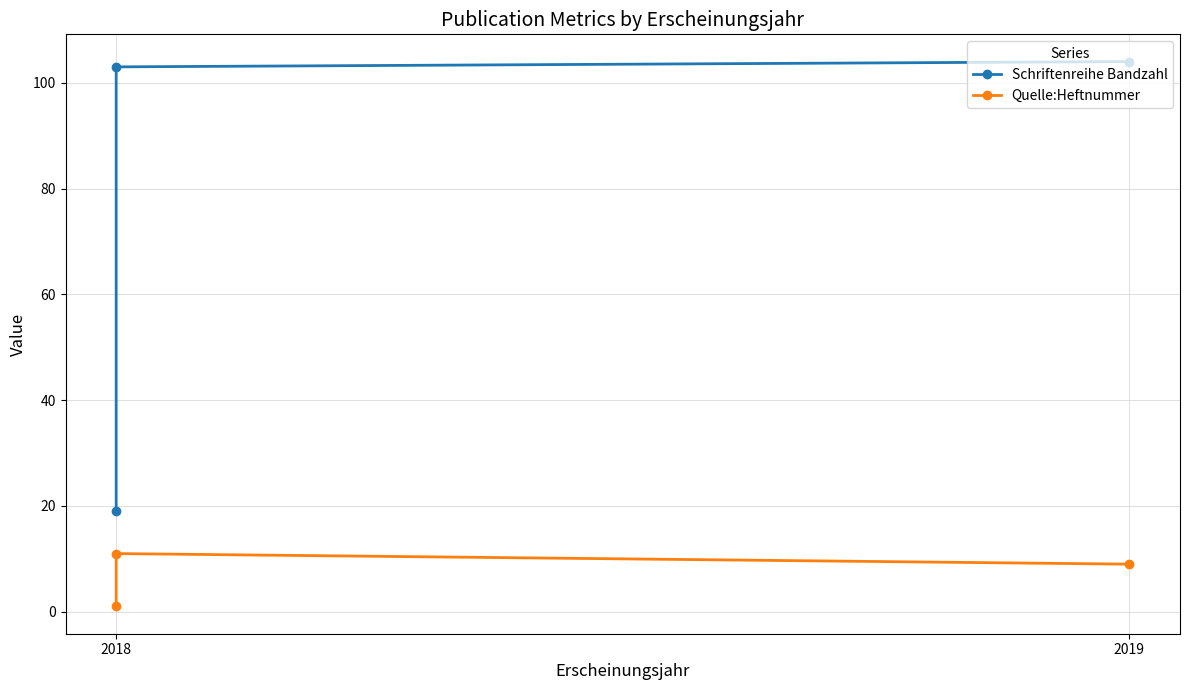

What is the average value of the Quelle:Heftnummer series?

7